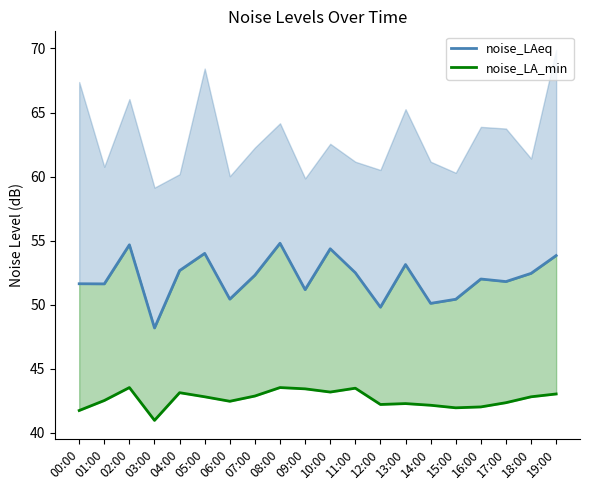

What are all the series names shown in the legend?

noise_LAeq, noise_LA_min